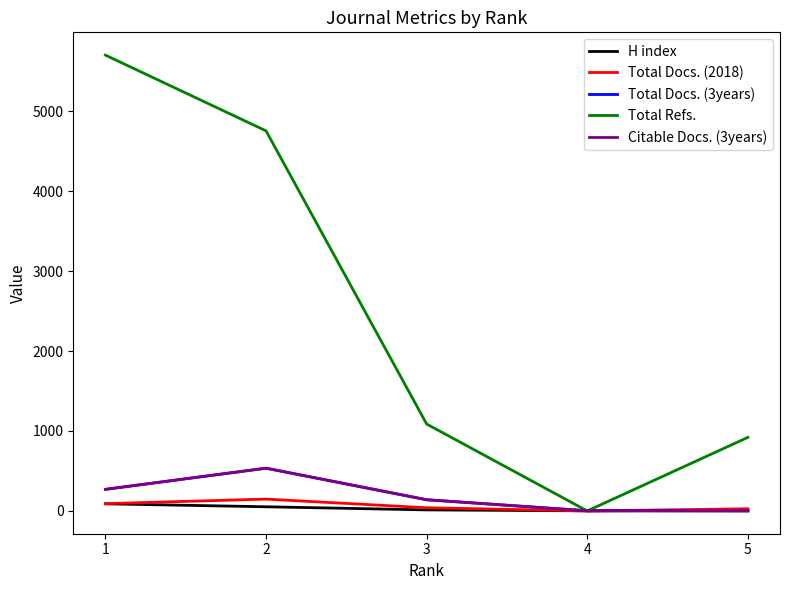

What is the greatest value displayed?

5701